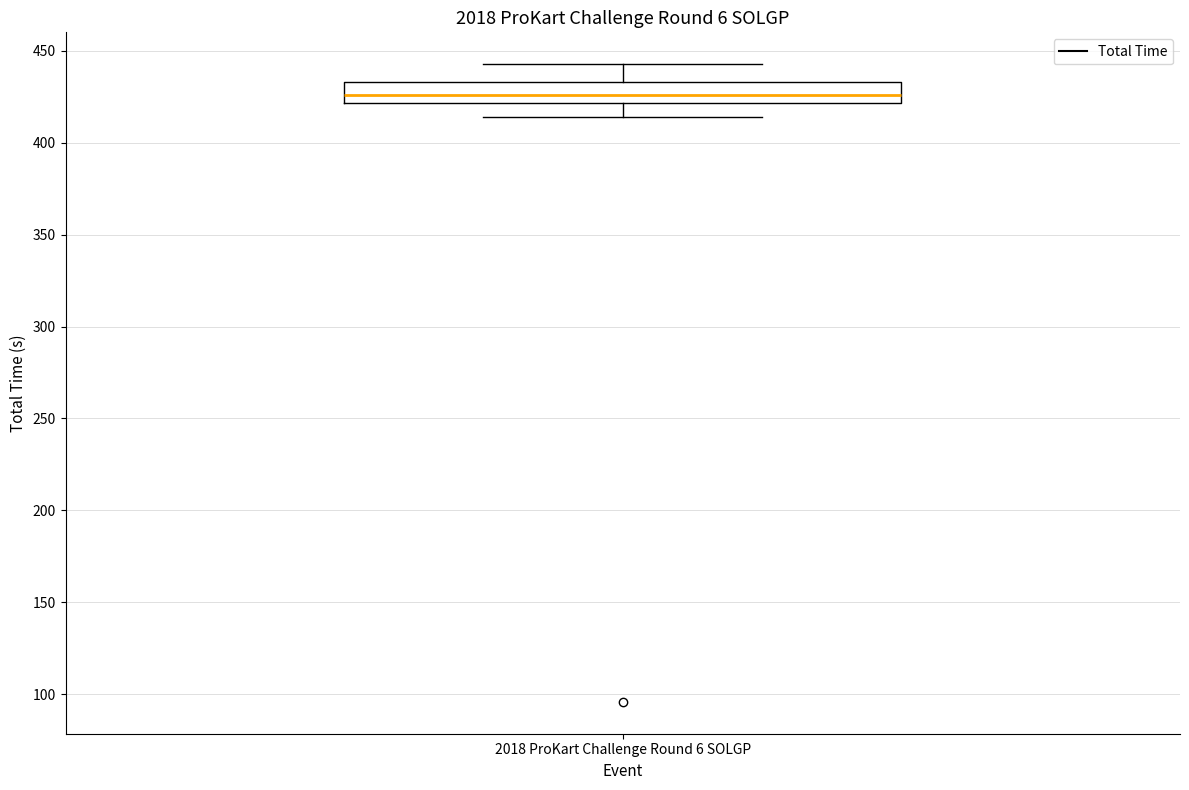

Read this box plot against the y-axis: the position of the median line, the range covered by the box, and the ends of both whiskers. The values are not printed on the chart, so give them approximately, as read against the axis.

median 425, box 420 to 435, whiskers 415 to 445